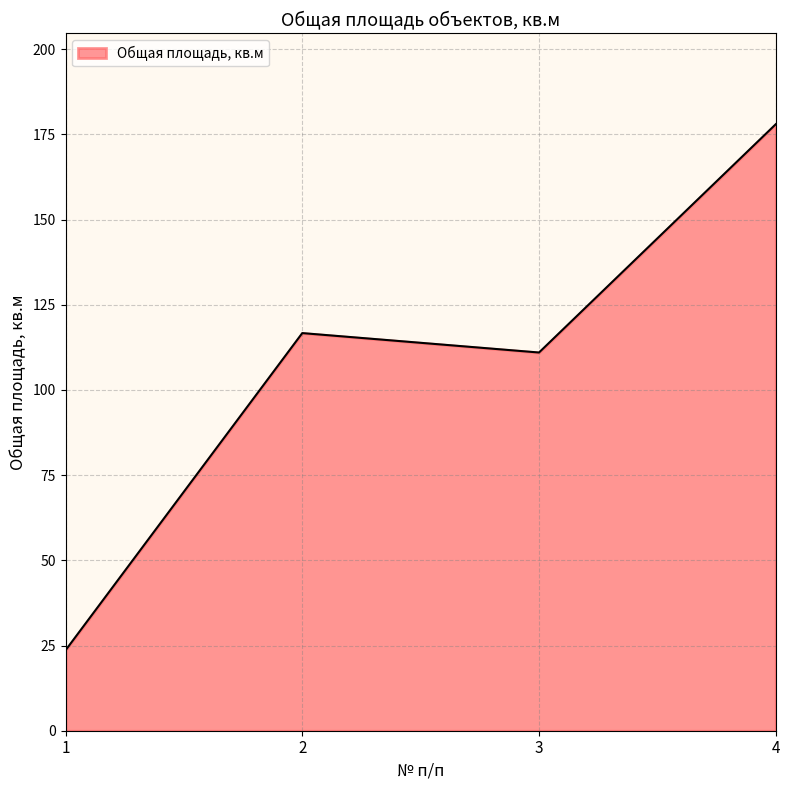

How many interior local valleys (lower than both neighbors) does the data have?

1